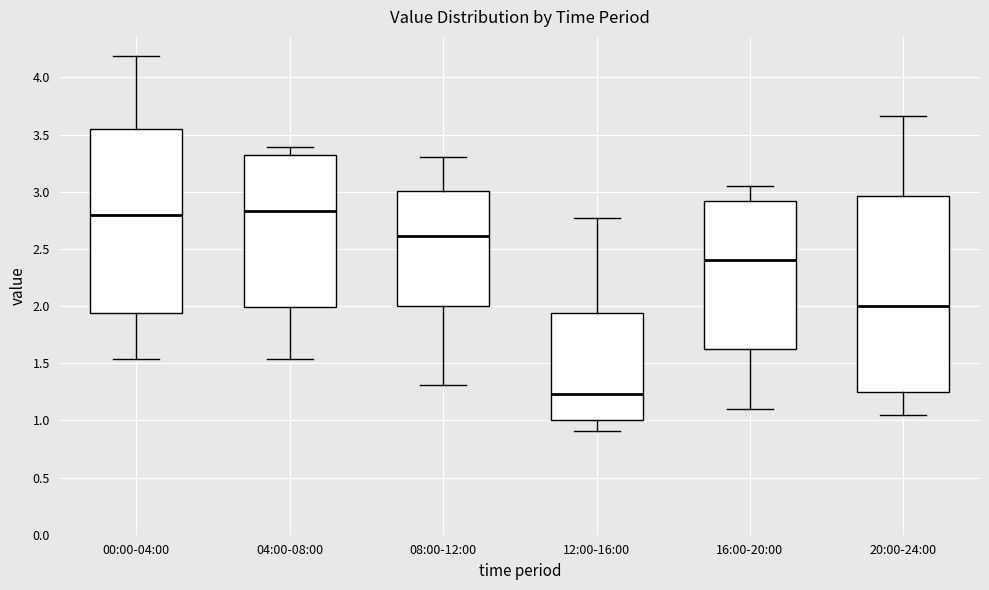

Comparing the boxes themselves (not the whiskers), which one is the tallest?

20:00-24:00